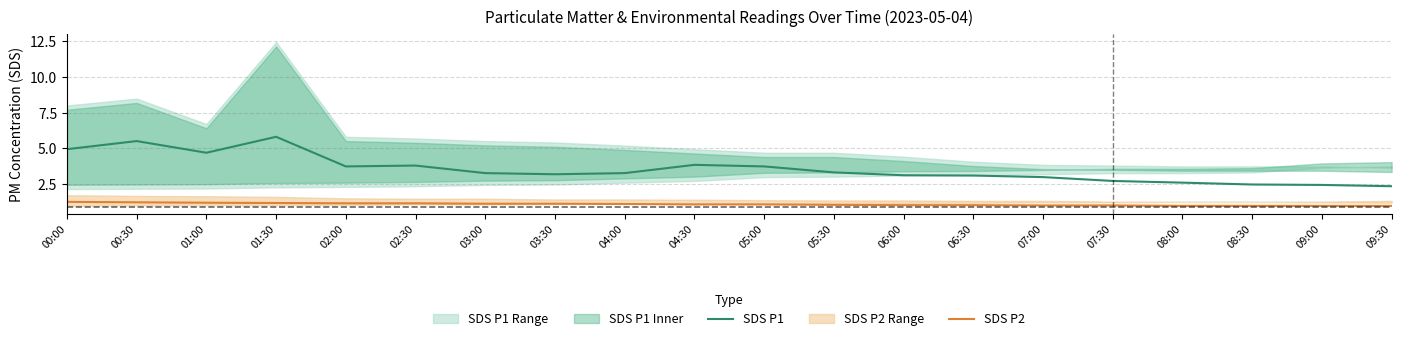

At 02:30, list the series in order from smallest to largest.

SDS P2, SDS P1